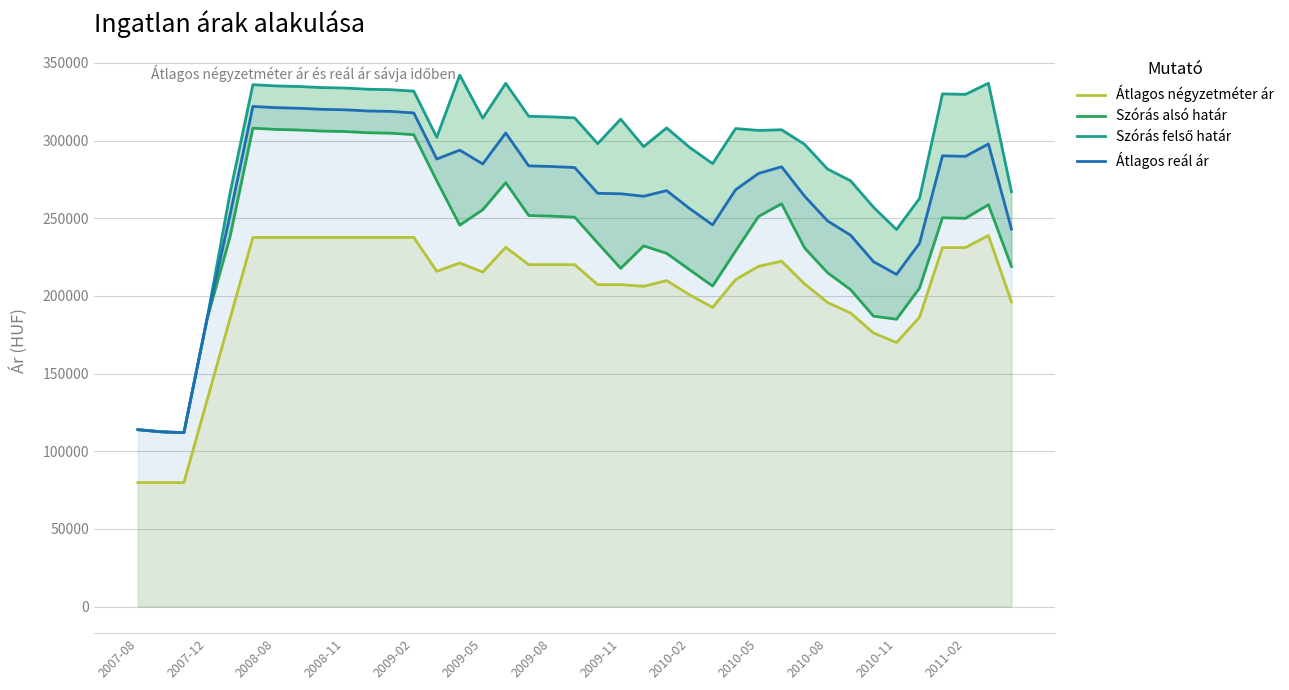

List the series in order of their overall mean, highest first.

Szórás felső határ, Átlagos reál ár, Szórás alsó határ, Átlagos négyzetméter ár